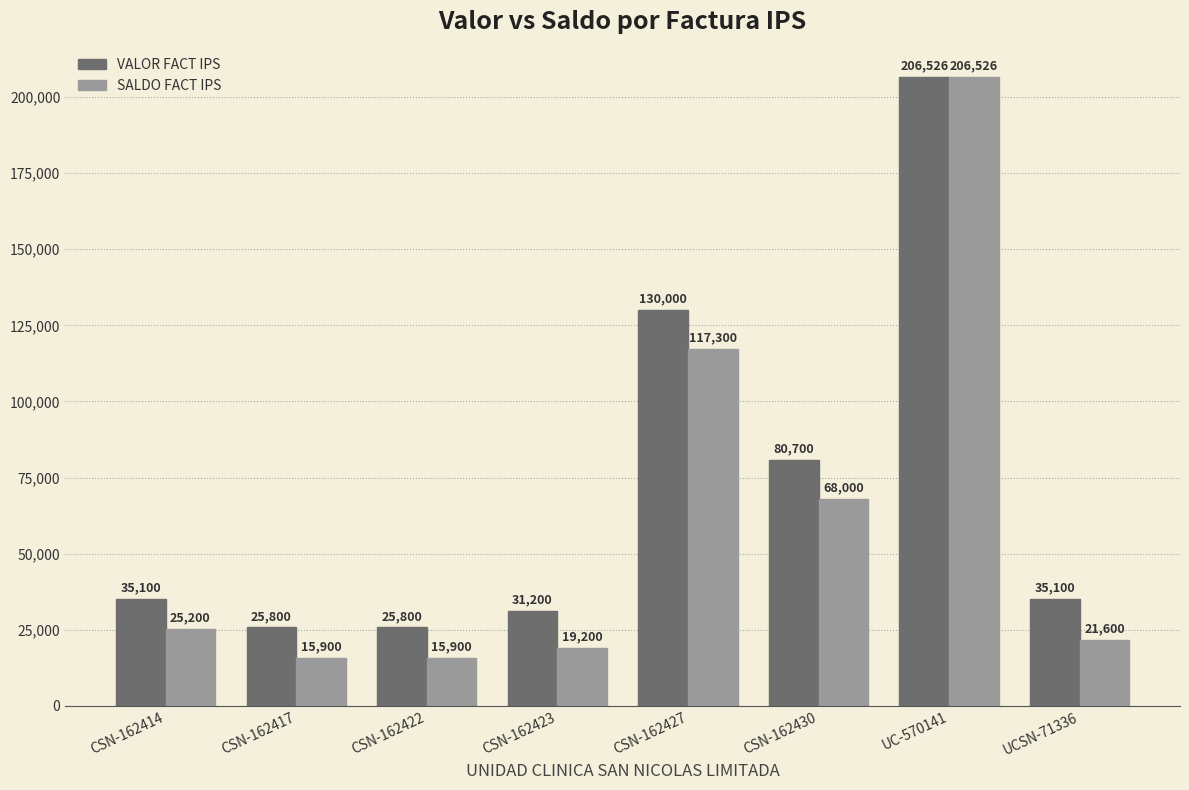

Are the bars horizontal?

No